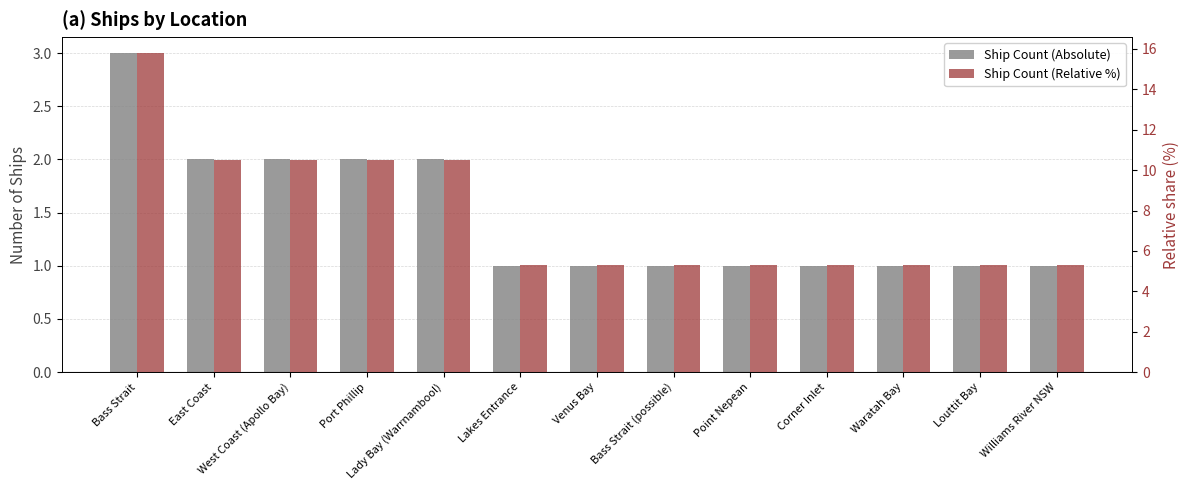

What is the label of the 8th bar from the right?

Lakes Entrance